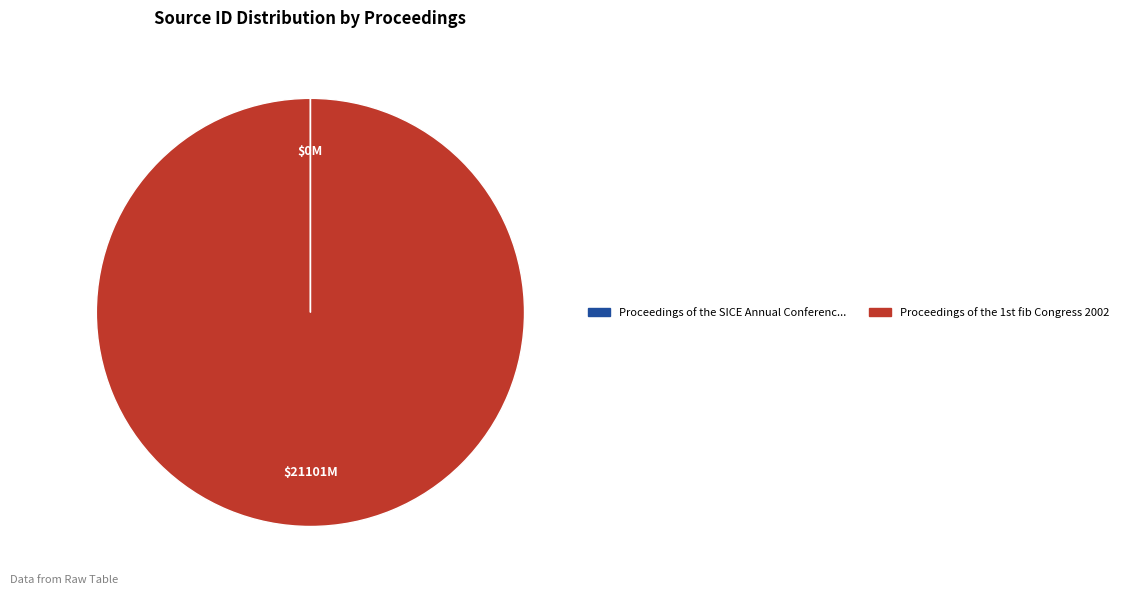

Does any single category account for the majority?

Yes